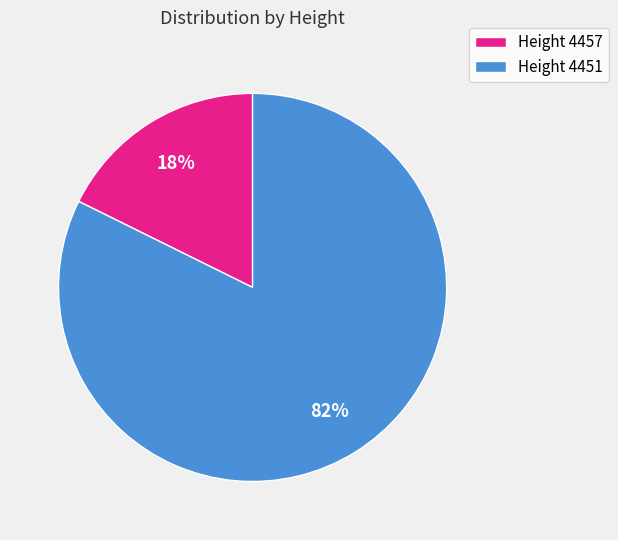

Do Height 4451 and Height 4457 together represent more than half of the pie?

Yes